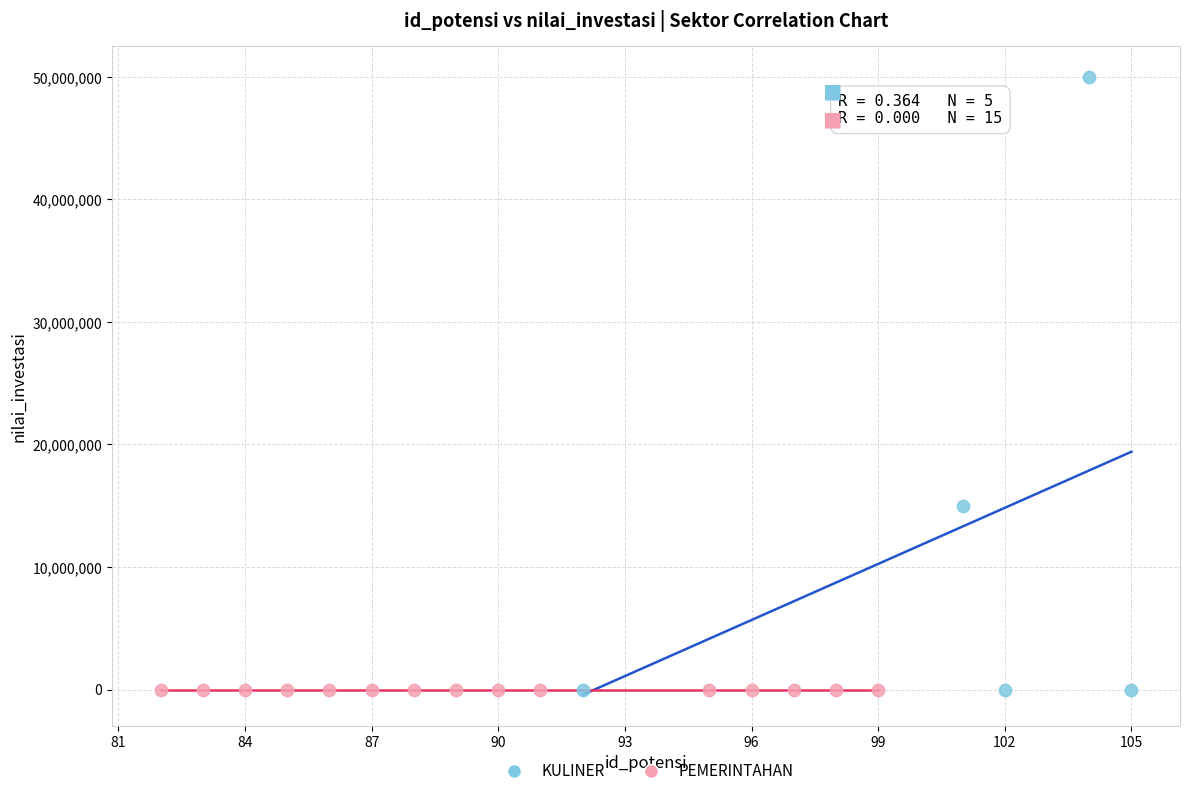

Which series contains the highest Y value?

KULINER